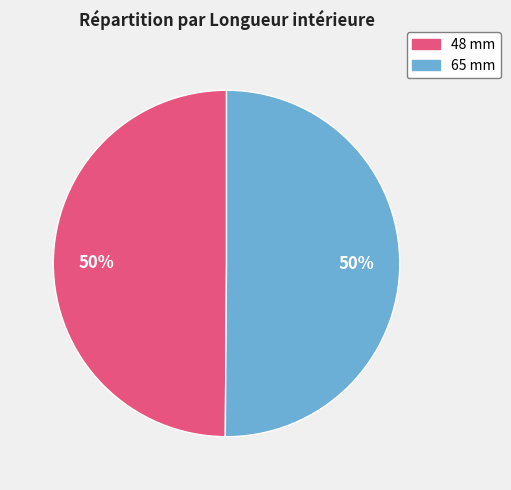

What percentage is the 48 mm slice, to the nearest percent?

50%